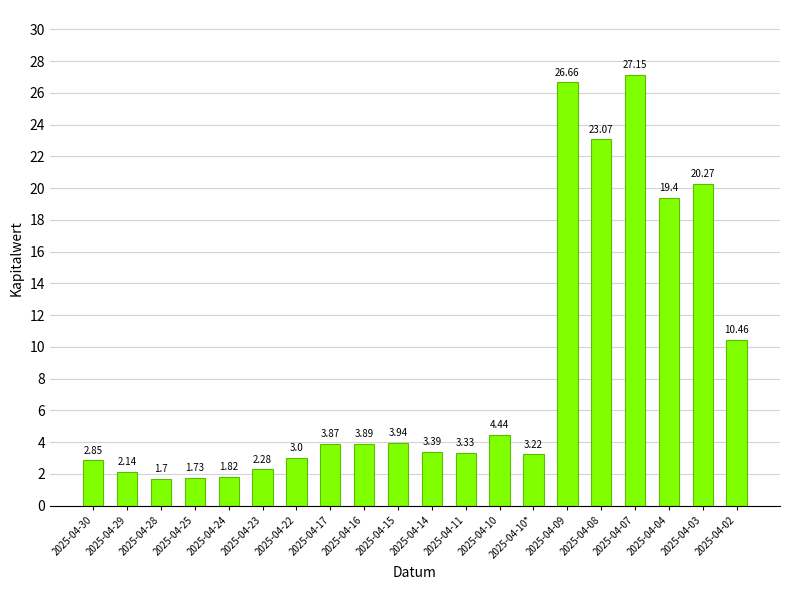

What is the difference between the second highest and minimum values?

25.0